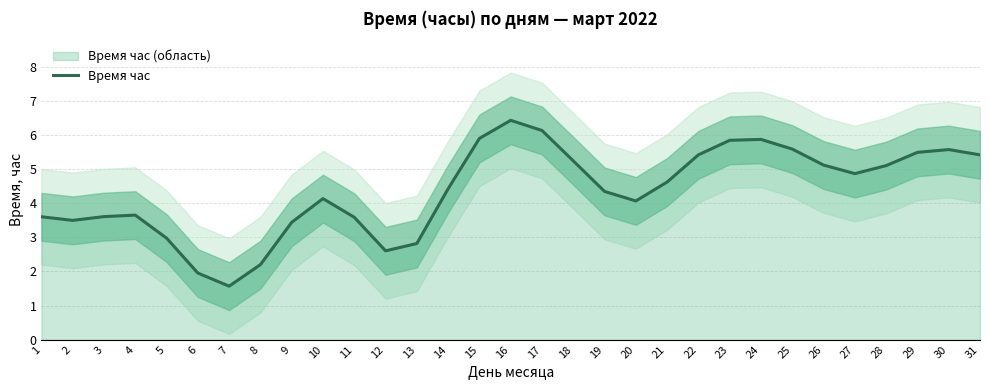

Reading right to left, extract all data points from this chart.

5.4	5.6	5.5	5.1	4.9	5.1	5.6	5.9	5.8	5.4	4.6	4.1	4.3	5.2	6.1	6.4	5.9	4.4	2.8	2.6	3.6	4.1	3.4	2.2	1.6	2.0	3.0	3.6	3.6	3.5	3.6